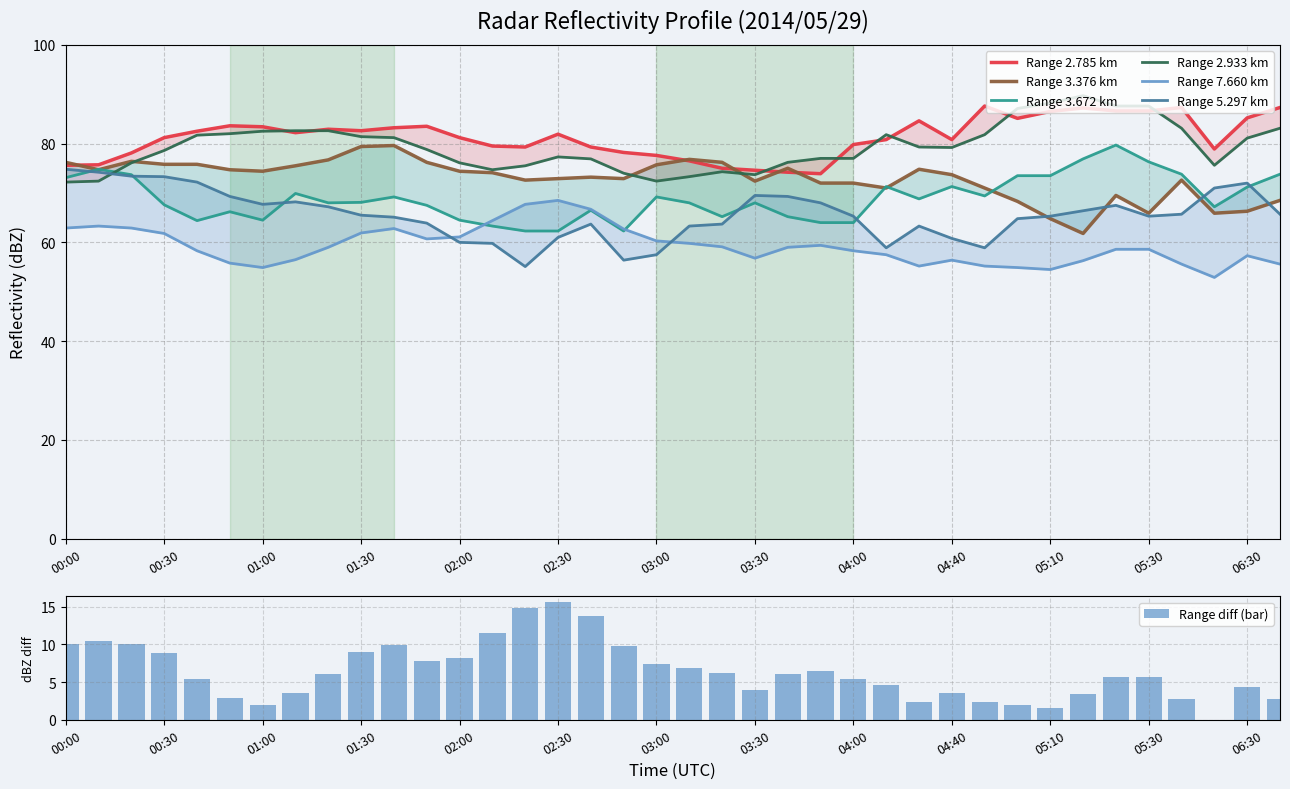

At how many categories does at least one series exceed 82?

18